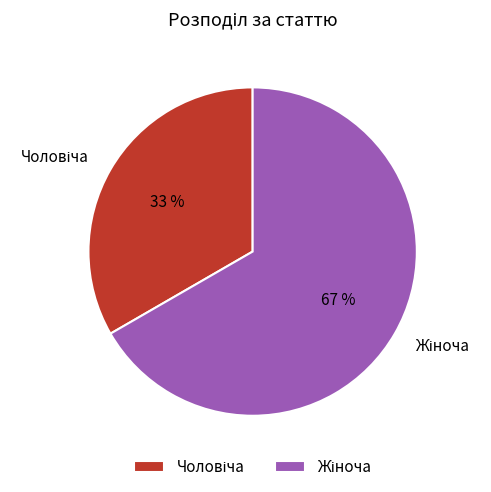

Is there any slice that represents more than half of the pie?

Yes